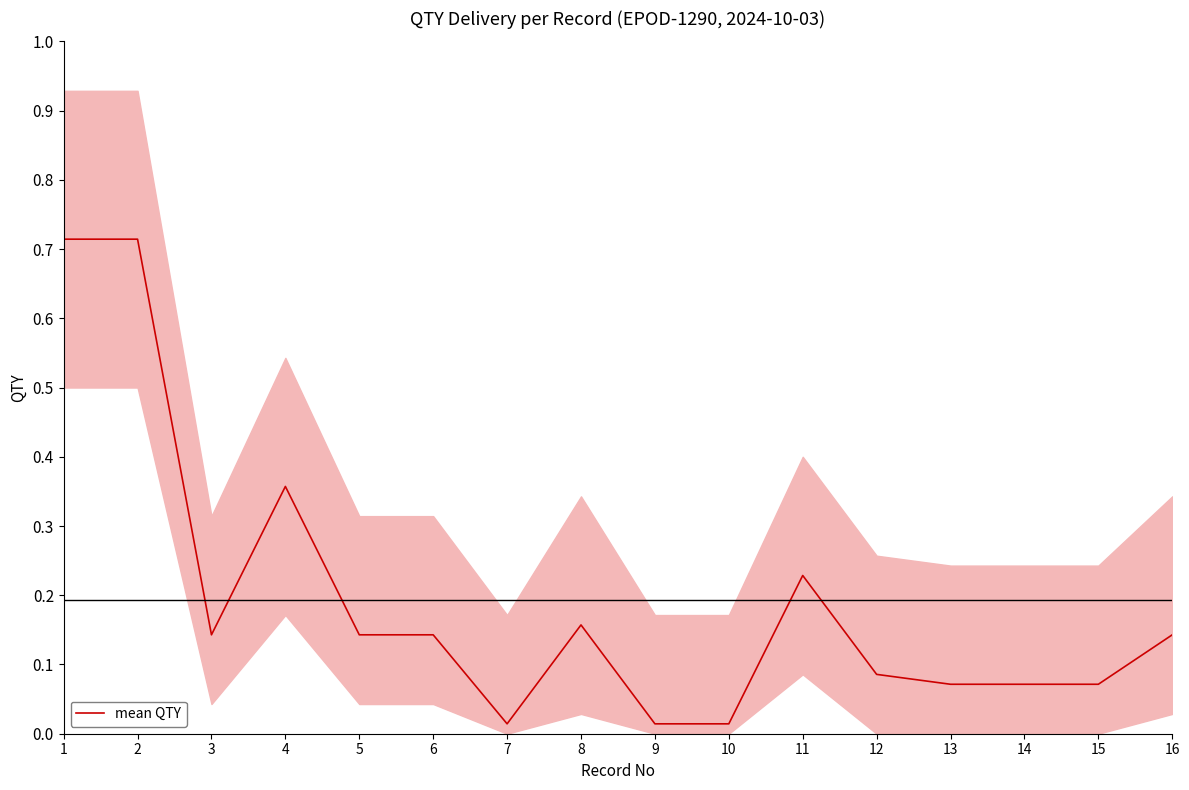

Which category has the lowest value across all series?

7